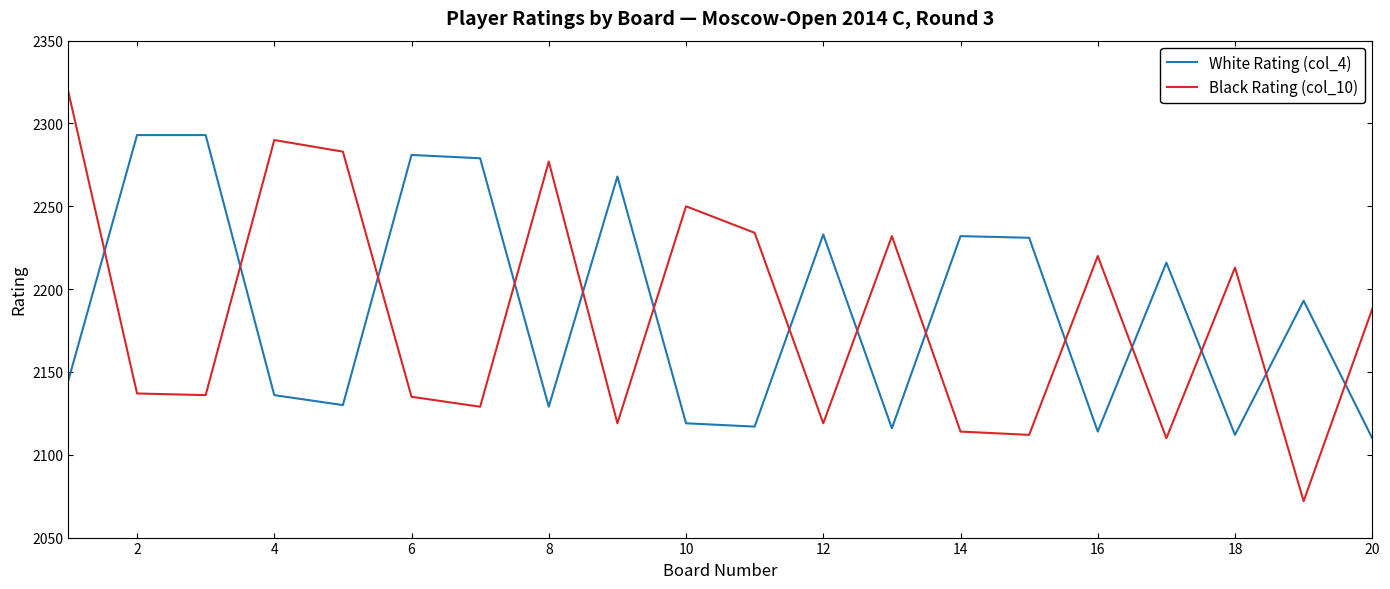

How many times do Black Rating (col_10) and White Rating (col_4) cross each other?

14